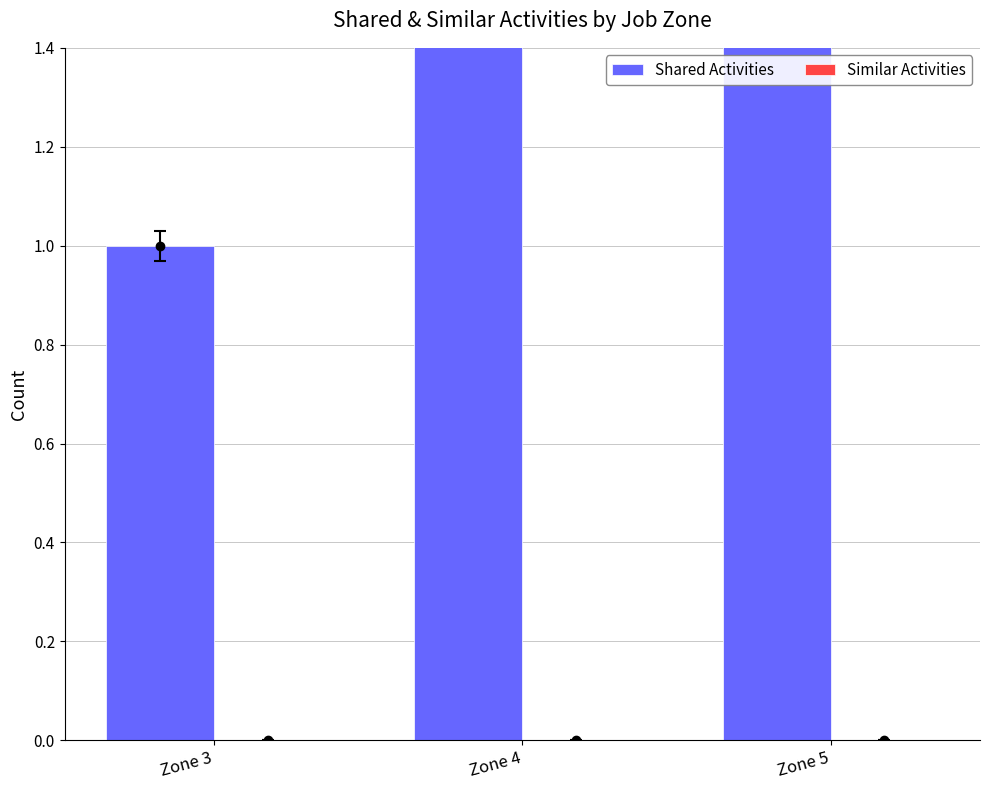

Which series has the largest total across all categories?

Shared Activities